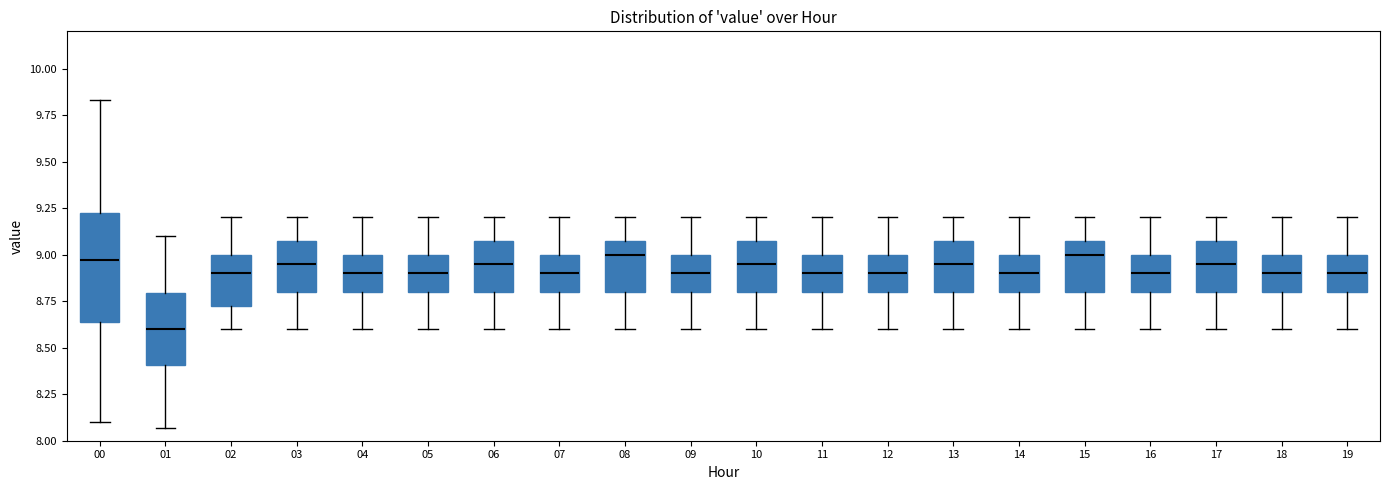

Where is the upper edge of the box at x = 11 on the y-axis? The values are not printed on the chart, so give them approximately, as read against the axis.

9.00